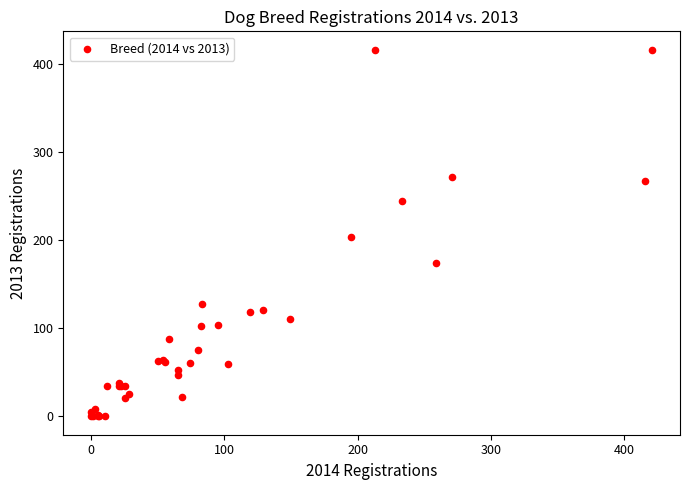

What Y value in the scatter plot is closest to 208?

203